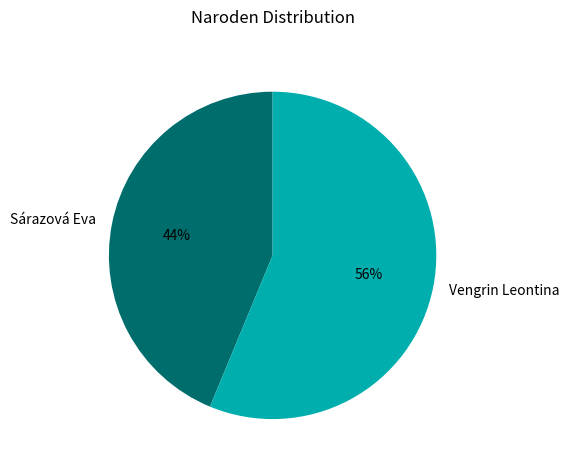

To the nearest percent, what is the average slice percentage?

50%